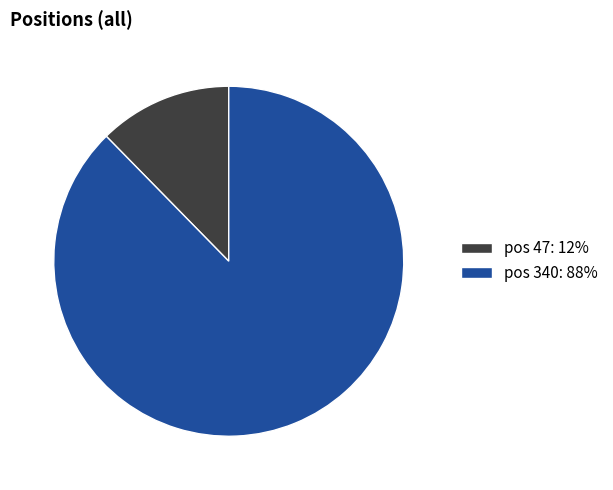

What is the smallest slice in the pie chart?

pos 47: 12%